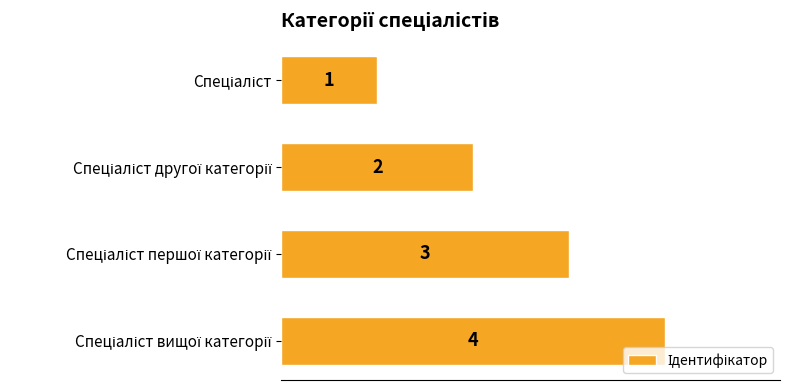

What is the value of the 1st bar from the top?

1